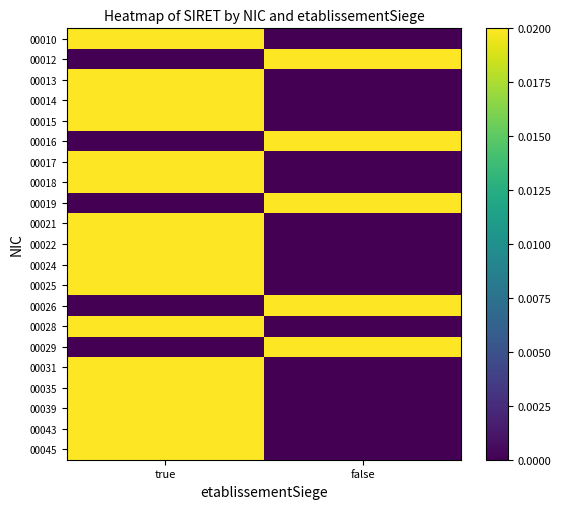

Reading right to left, list all the values displayed in this chart.

00010: false=0.0	true=0.9
00012: false=0.9	true=0.0
00013: false=0.0	true=0.9
00014: false=0.0	true=0.8
00015: false=0.0	true=0.8
00016: false=1.0	true=0.0
00017: false=0.0	true=0.9
00018: false=0.0	true=0.6
00019: false=0.7	true=0.0
00021: false=0.0	true=1.0
00022: false=0.0	true=0.9
00024: false=0.0	true=1.0
00025: false=0.0	true=1.0
00026: false=0.6	true=0.0
00028: false=0.0	true=1.0
00029: false=0.9	true=0.0
00031: false=0.0	true=0.9
00035: false=0.0	true=0.9
00039: false=0.0	true=1.0
00043: false=0.0	true=0.9
00045: false=0.0	true=0.9